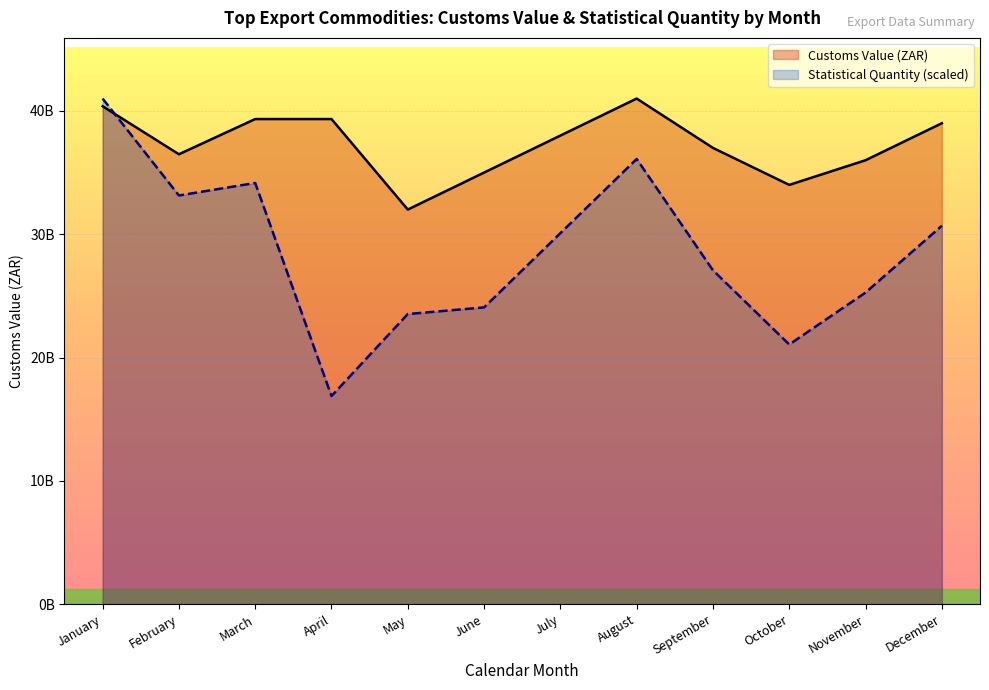

At which label does Statistical Quantity (scaled) reach its minimum?

April